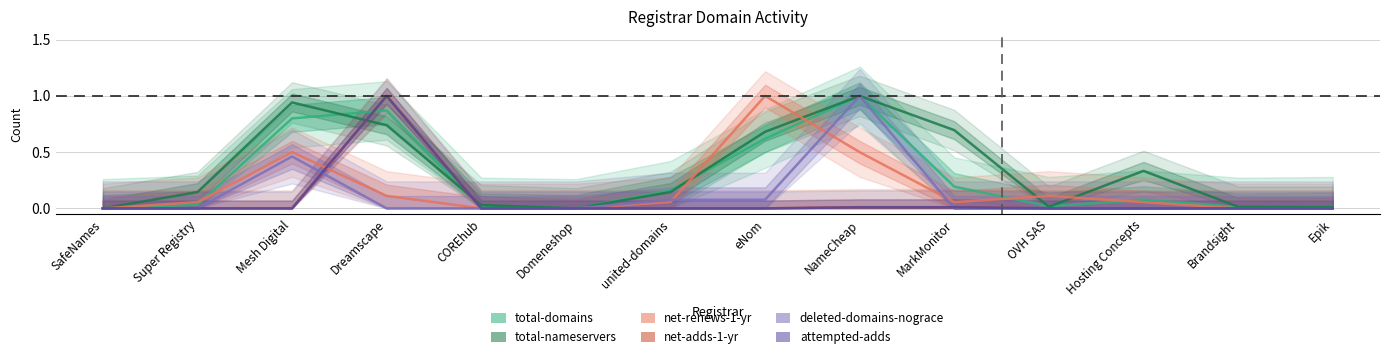

What is the highest value of the total-nameservers series?

1.0